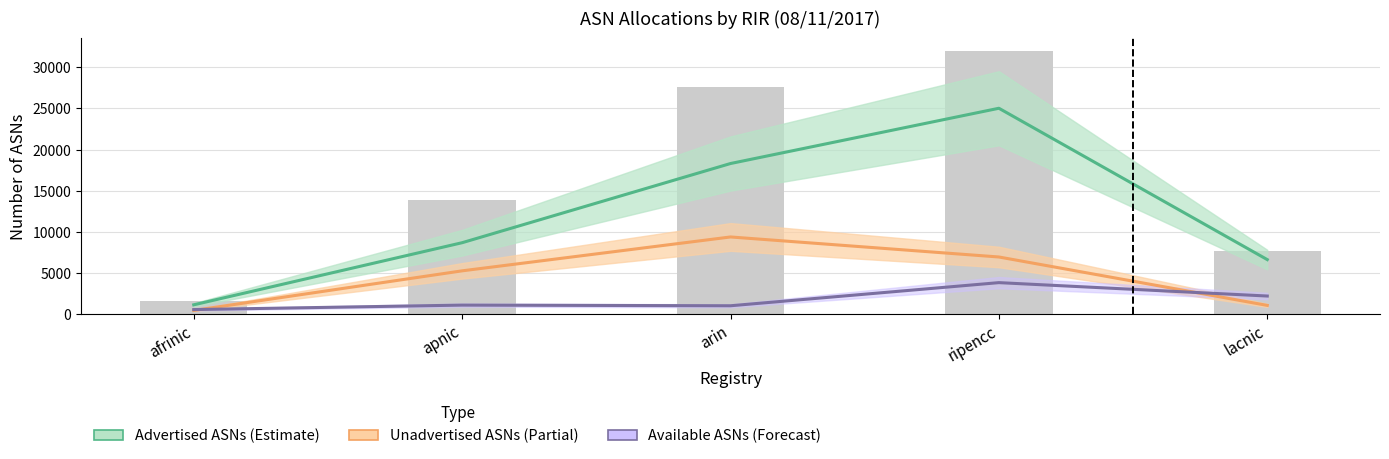

At which label is Allocated ASNs closest to 16750?

apnic